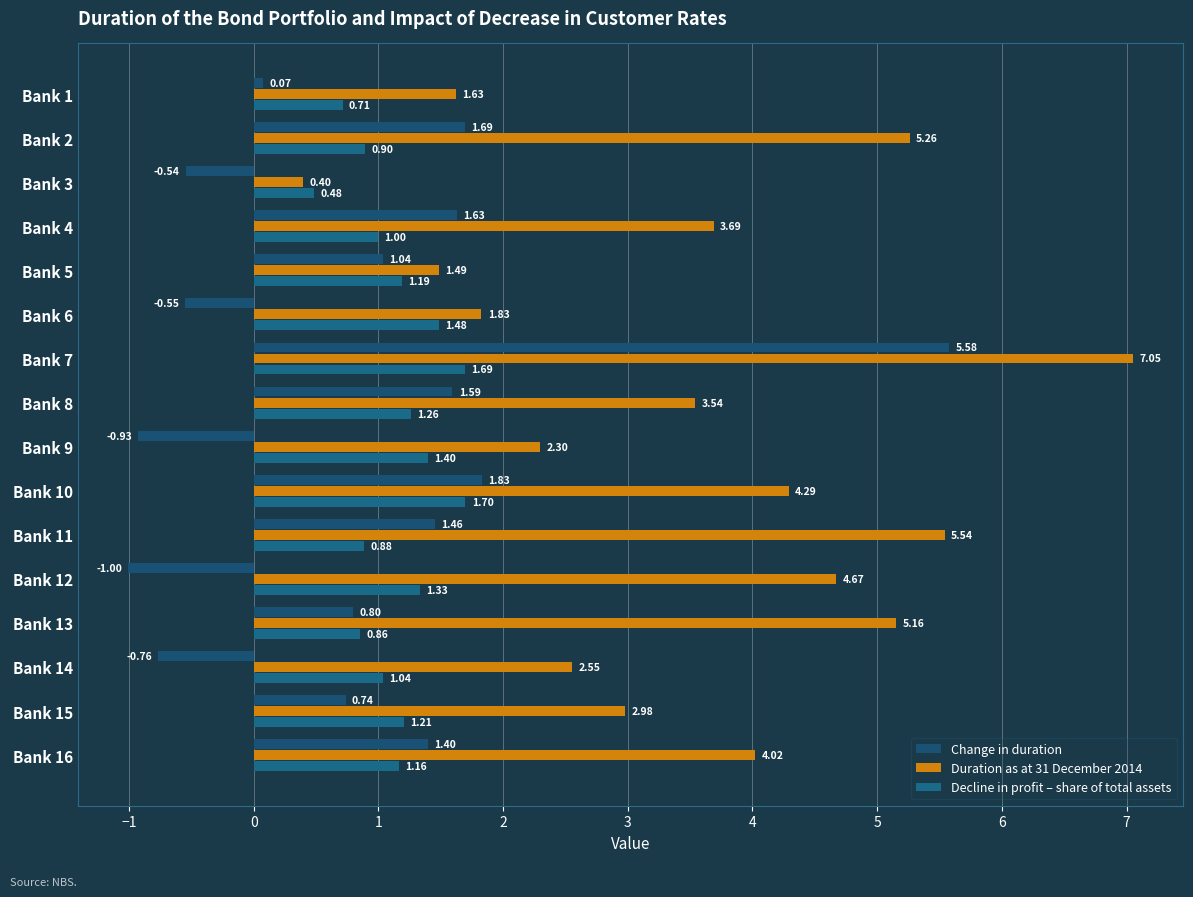

At which category is the sum across all series the highest?

Bank 7